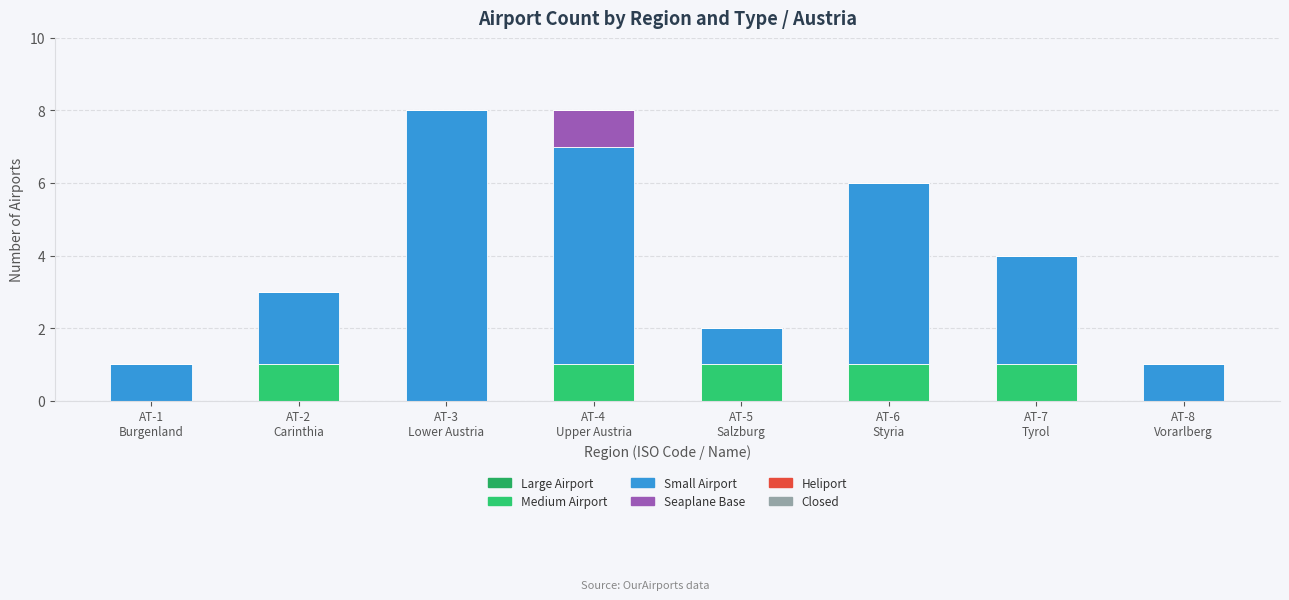

Which series has the widest spread of values?

Small Airport